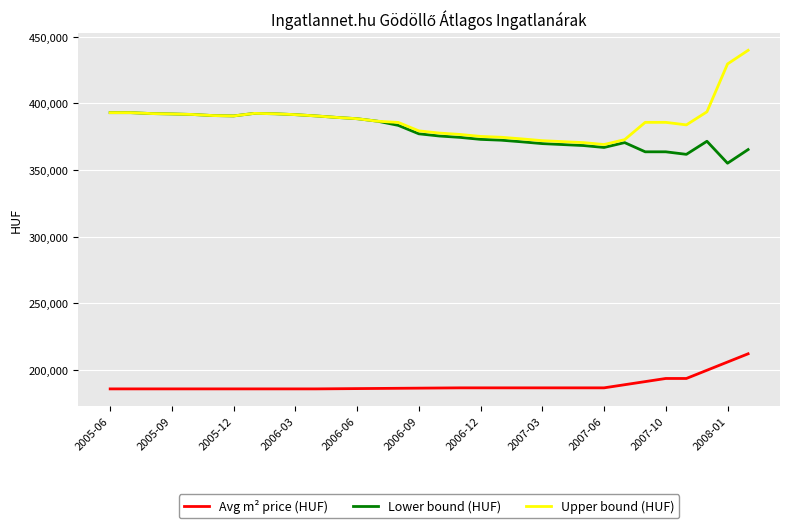

Which series has the widest spread of values?

Upper bound (HUF)